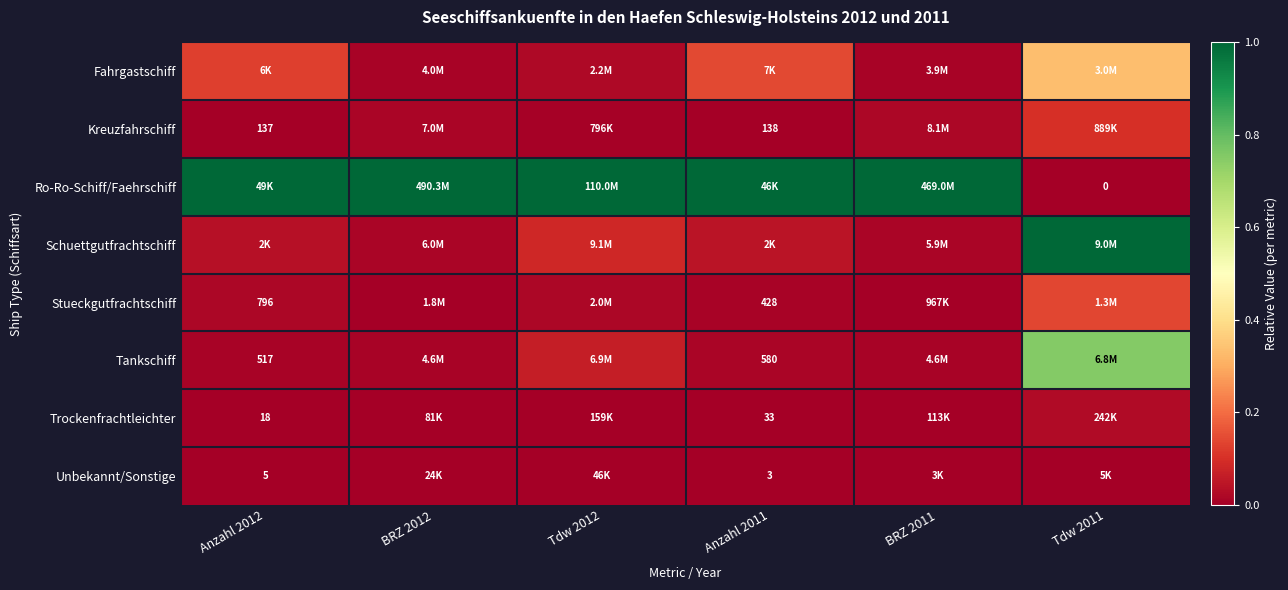

Which series has the largest range (max minus min)?

Ro-Ro-Schiff/Faehrschiff